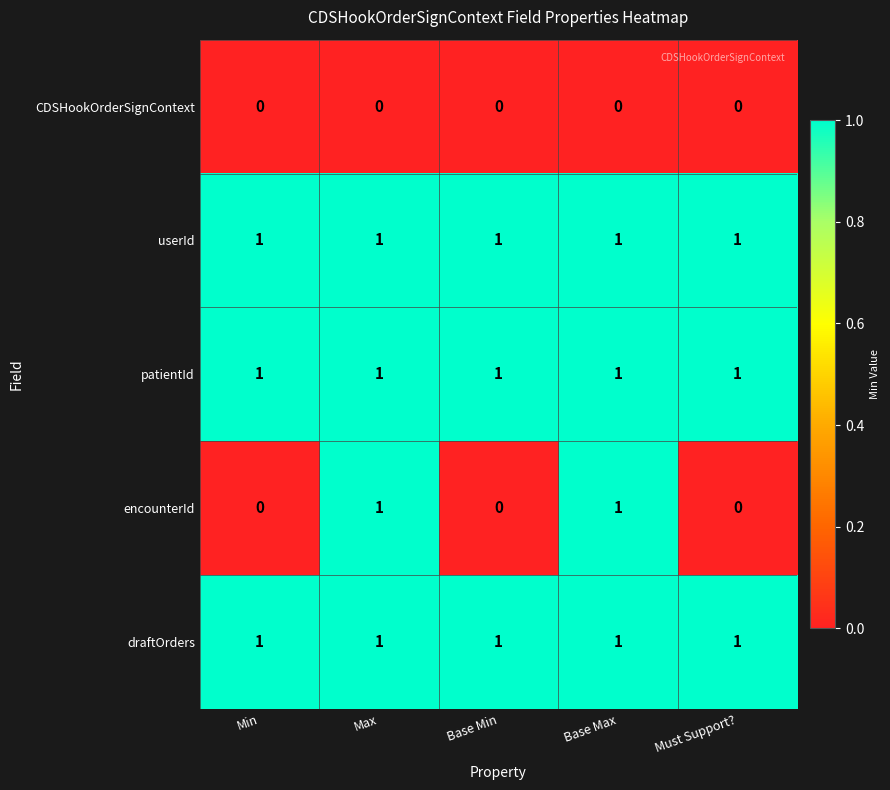

Is the value of patientId at Min greater than the value of CDSHookOrderSignContext at Base Min?

Yes